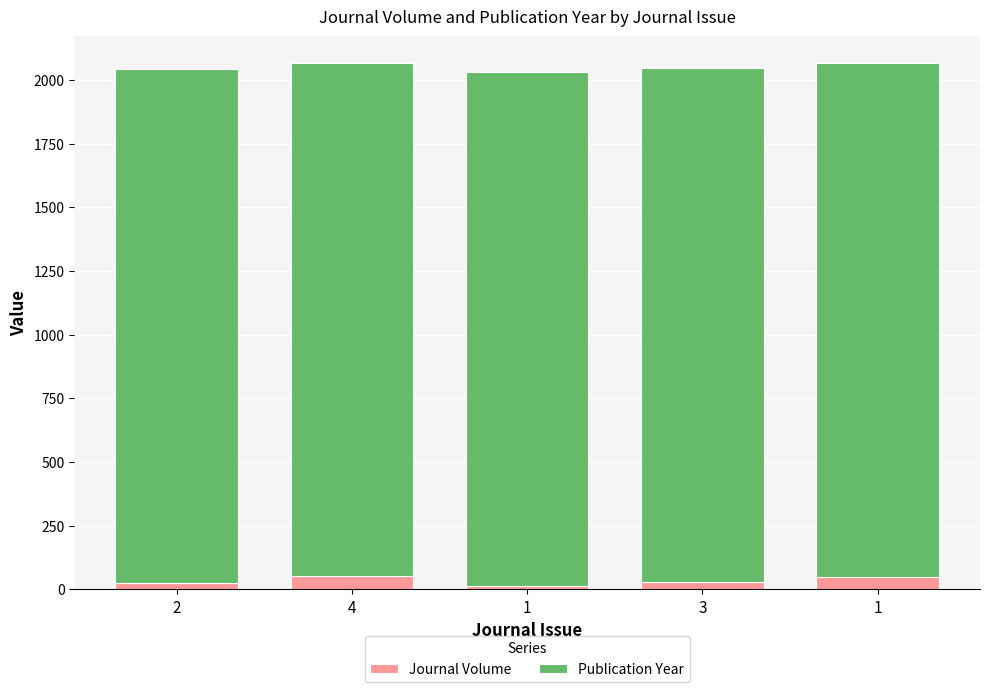

Which series has the largest total across all categories?

Publication Year